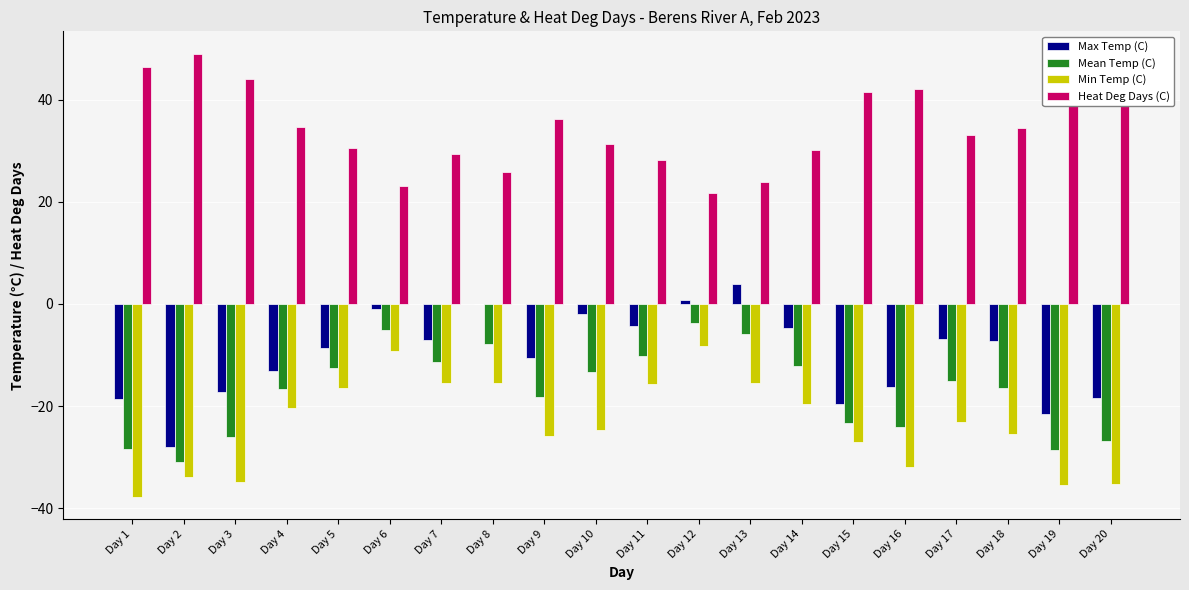

Which series has the largest total across all categories?

Heat Deg Days (C)